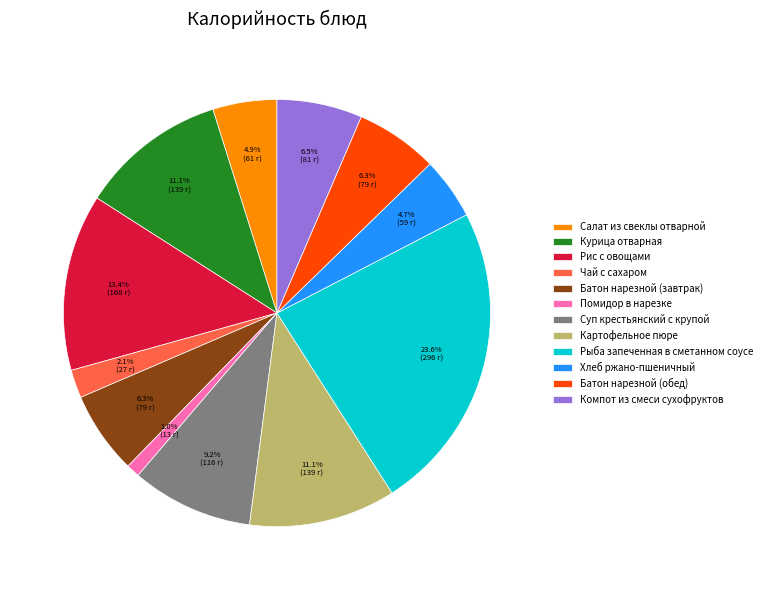

Which has a higher value, Рис с овощами or Компот из смеси сухофруктов?

Рис с овощами